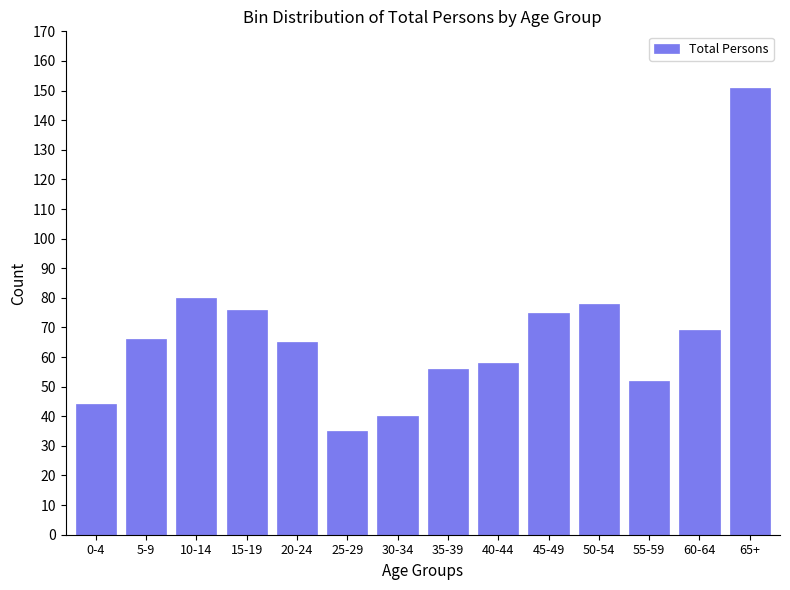

Reading right to left, list all the values displayed in this chart.

65+=151	60-64=69	55-59=52	50-54=78	45-49=75	40-44=58	35-39=56	30-34=40	25-29=35	20-24=65	15-19=76	10-14=80	5-9=66	0-4=44